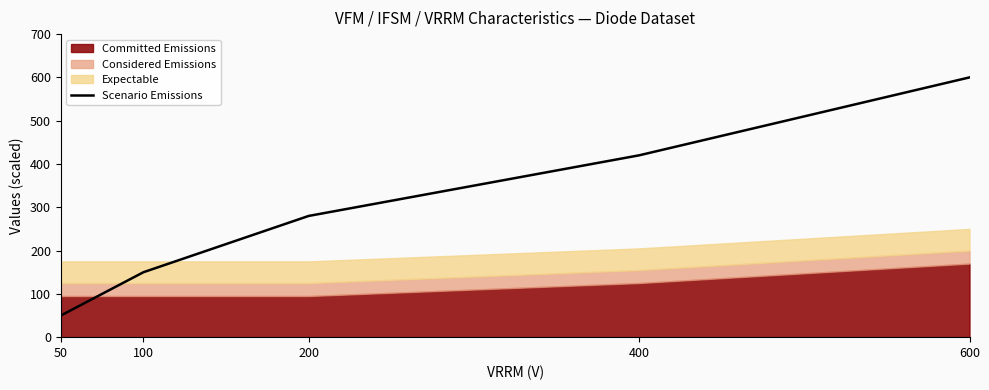

At which label is Scenario Emissions closest to 325?

200